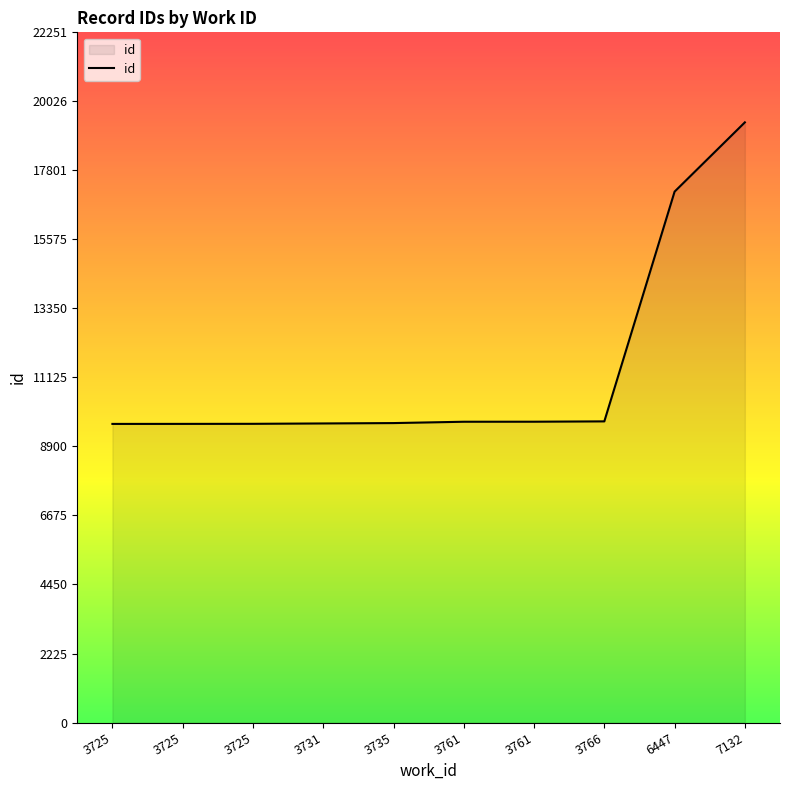

What is the difference between the second highest and minimum values?

7489